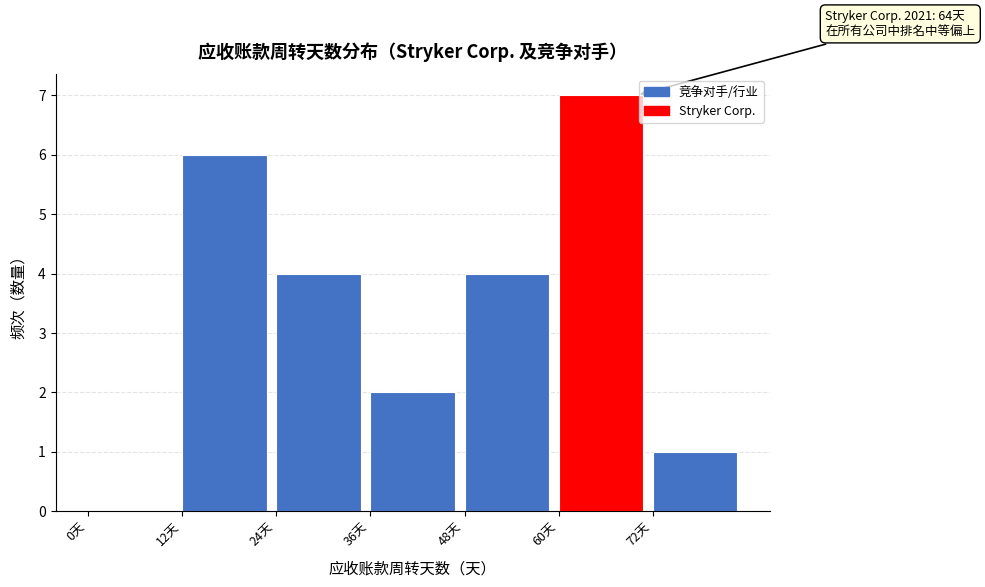

Over which range of the x-axis is the bar tallest?

60 to 72